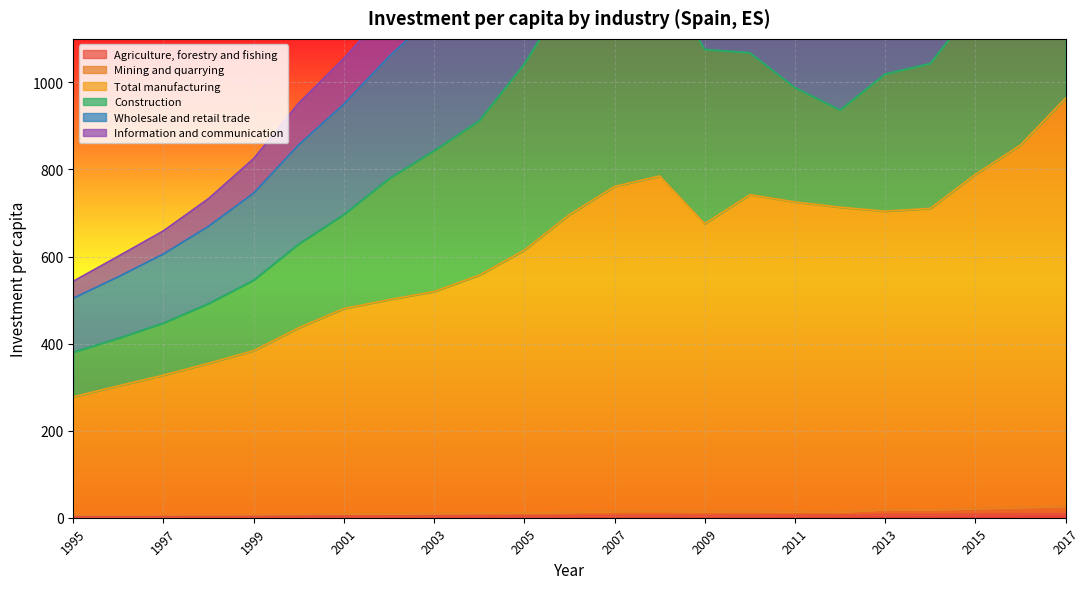

What is the difference between the maximum and minimum values in the Agriculture, forestry and fishing series?

6.1